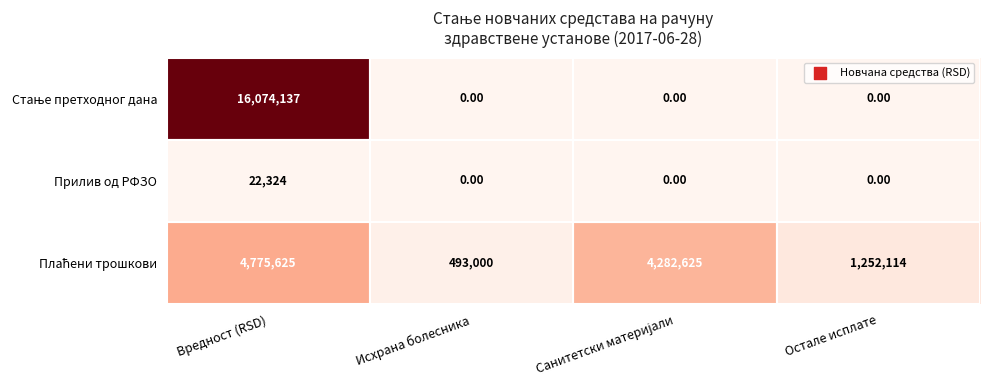

What is the difference between the highest and lowest values at Остале исплате?

1252114